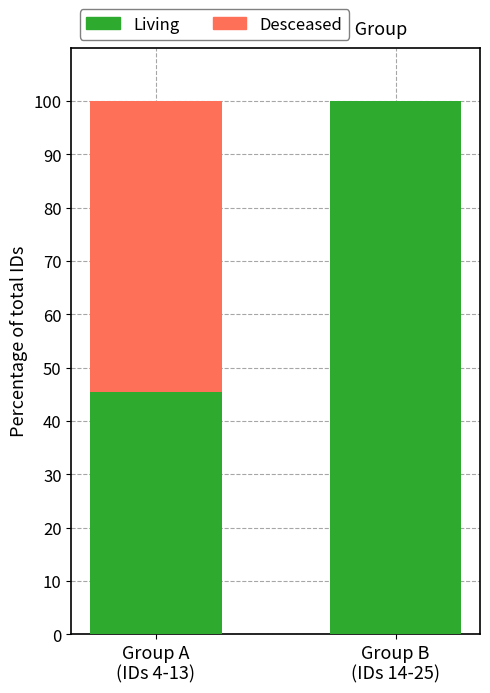

Count the number of data series in this chart.

2